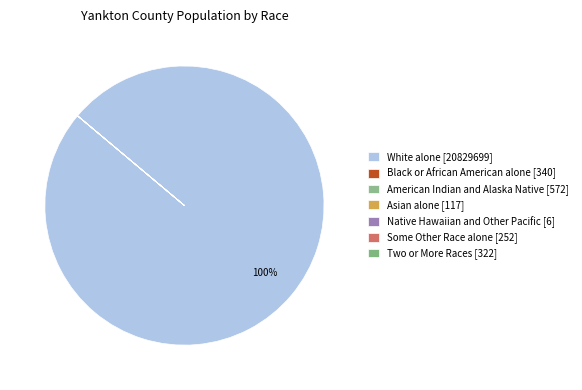

What is the change in value from Black or African American alone to American Indian and Alaska Native?

+232